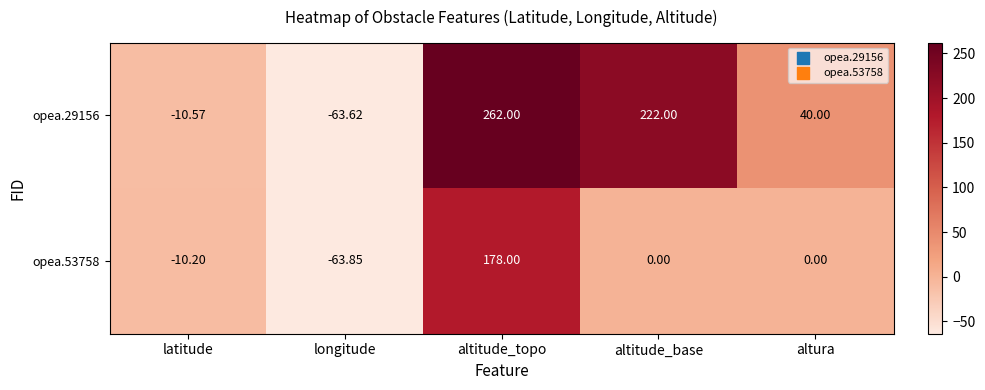

Which category has the highest value across all series?

altitude_topo